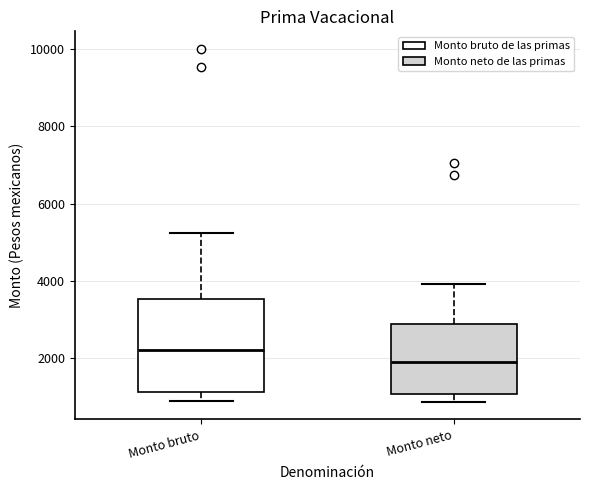

Which box is the tallest, from its lower edge to its upper edge?

Monto bruto